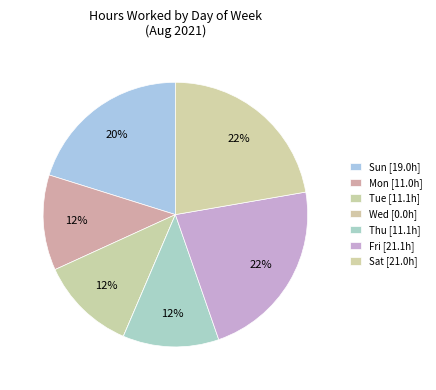

Does Mon account for over 50% of the chart?

No